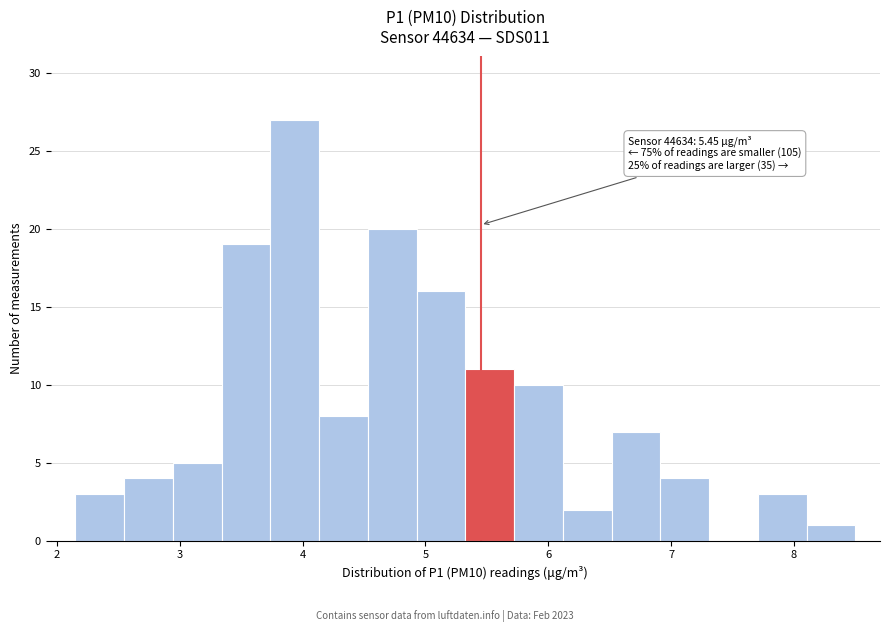

Around what value on the x-axis is the tallest bar? Give the approximate position of its centre, as read against the axis.

3.9